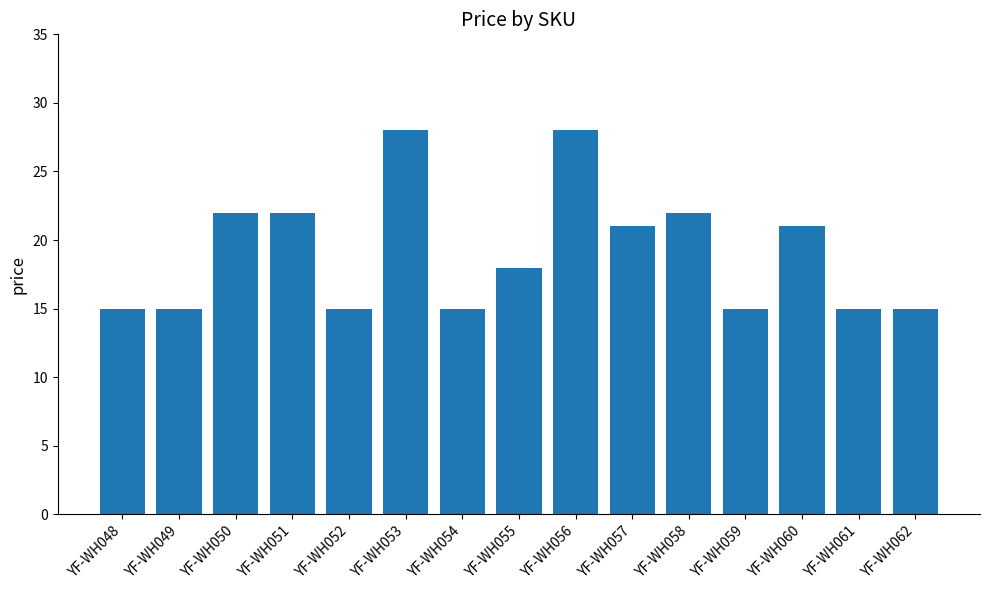

What is the greatest value displayed?

28.0